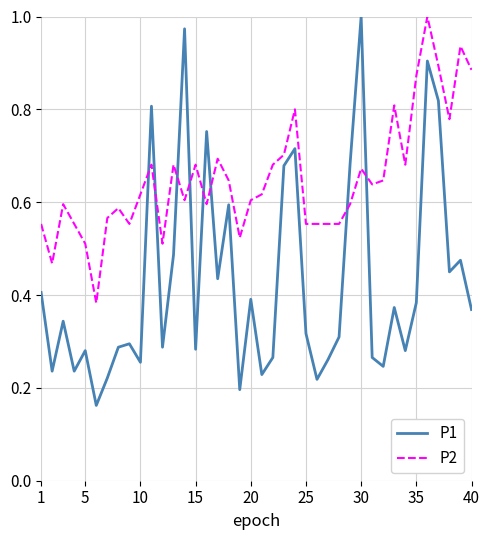

After their last crossing, which series has the higher values: P2 or P1?

P2